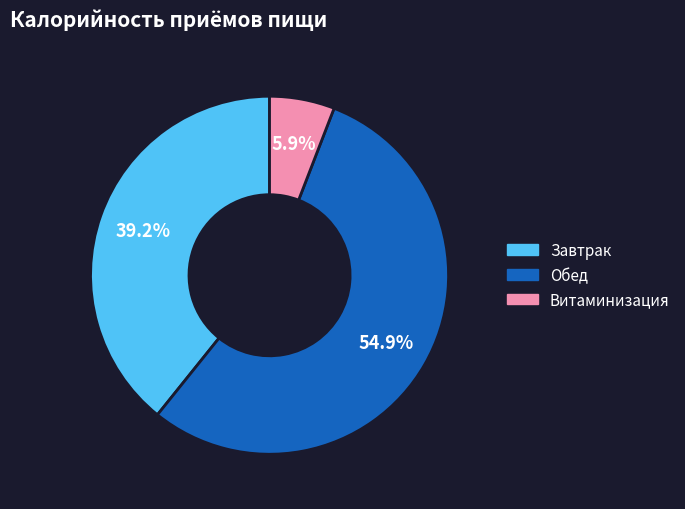

To the nearest percent, what is the difference between the largest and smallest slice percentages?

49%